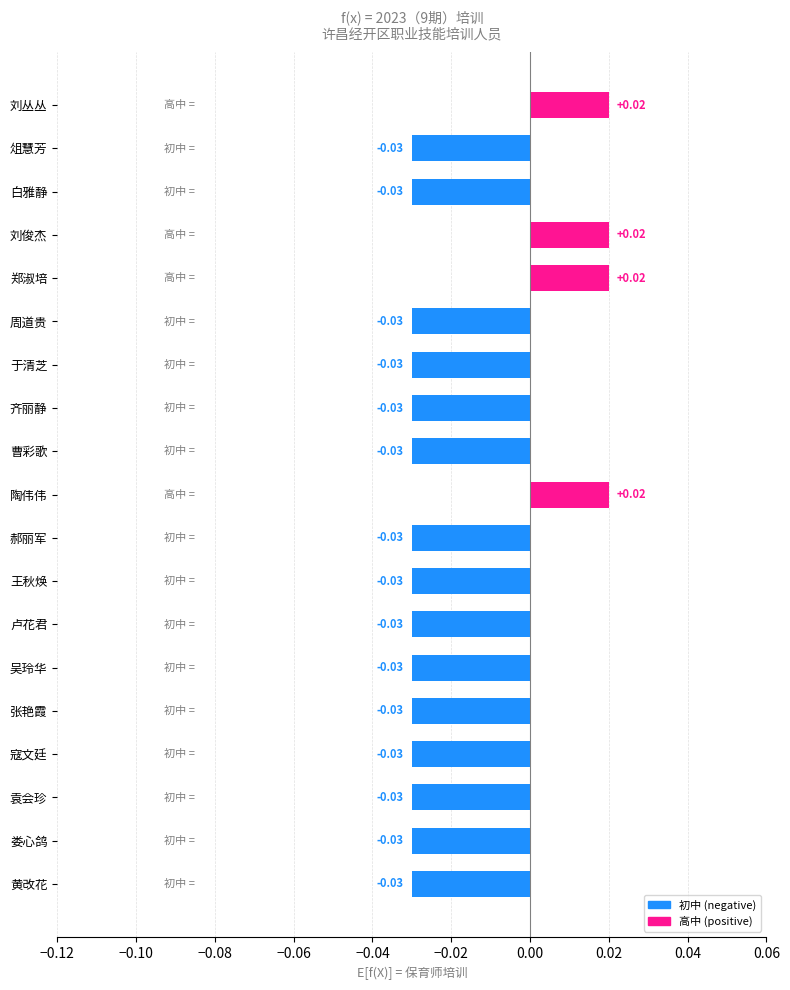

What is the sum of all values?

-0.4